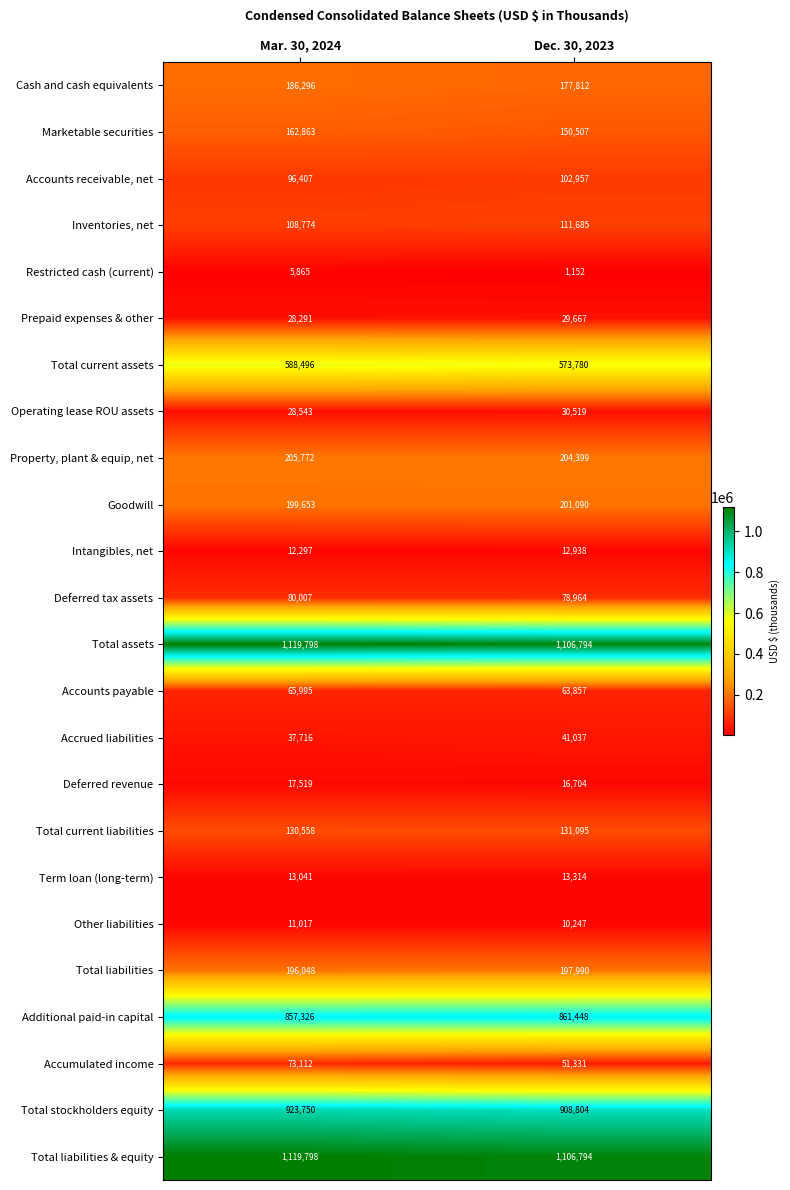

Which series changed the most between Mar. 30, 2024 and Dec. 30, 2023?

Accumulated income